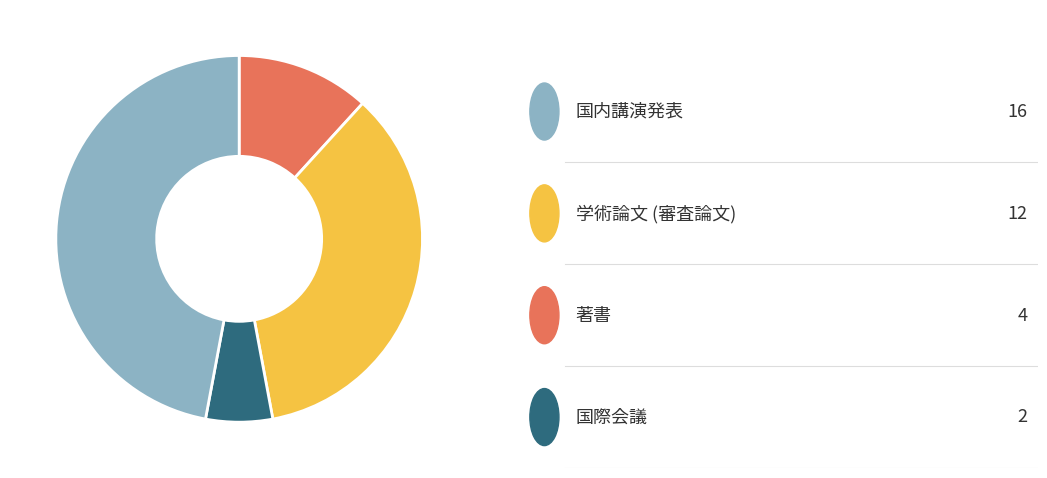

Is there a majority slice in this chart?

No